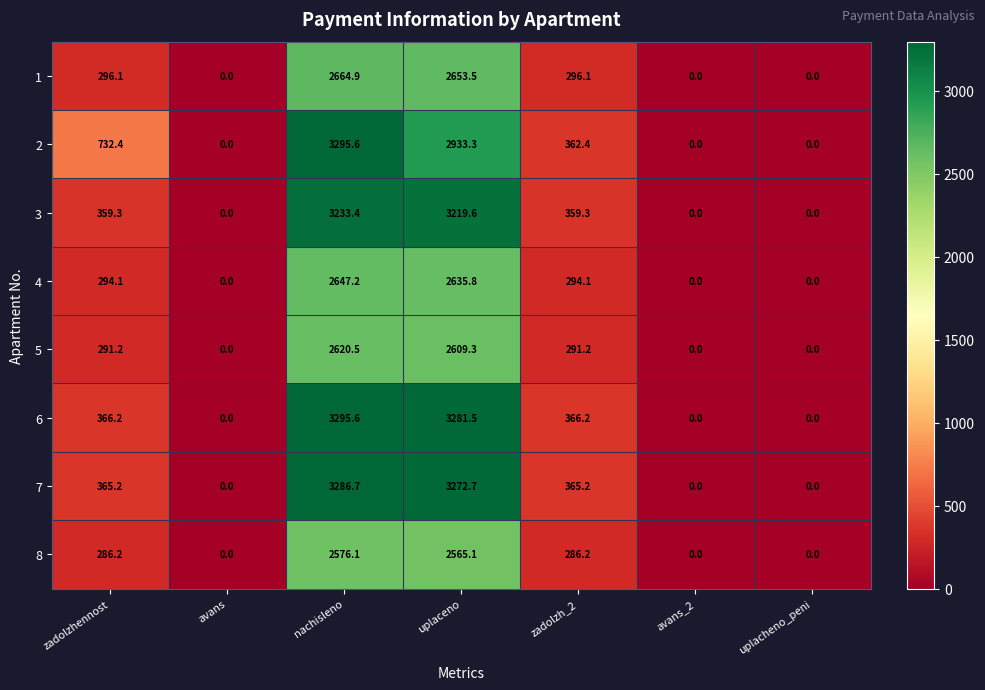

Where does the 2 series first go above 362?

zadolzhennost